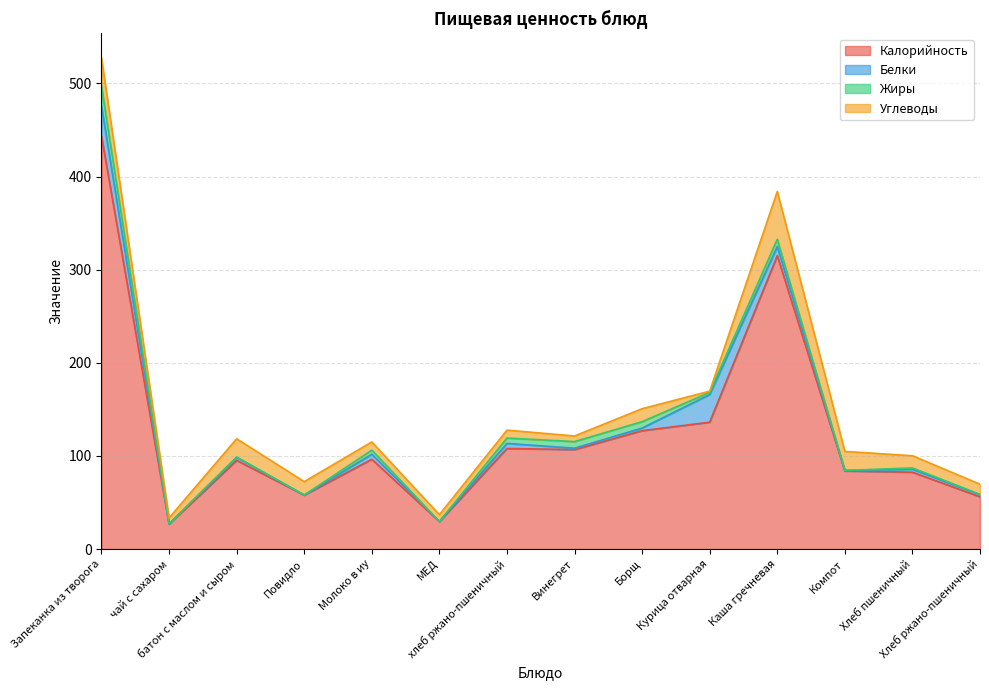

What is the label of the 4th point from the left?

Повидло